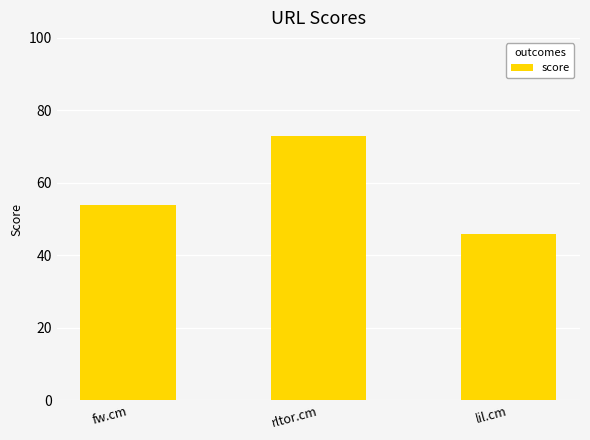

What is the label of the 3rd bar from the left?

lil.cm